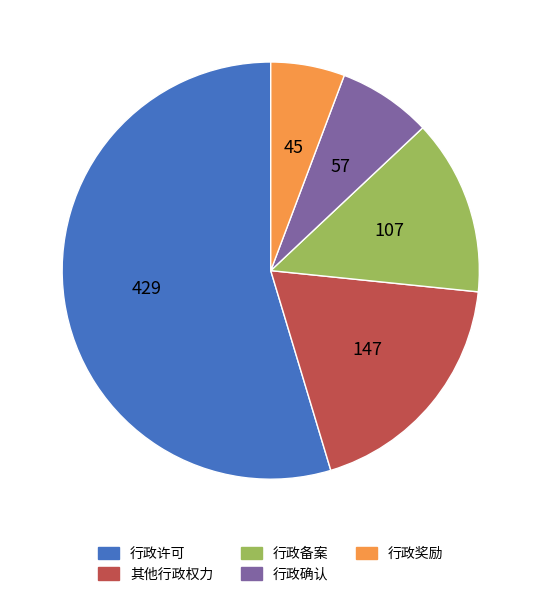

Is it true that 行政奖励 is 1% of the pie?

False